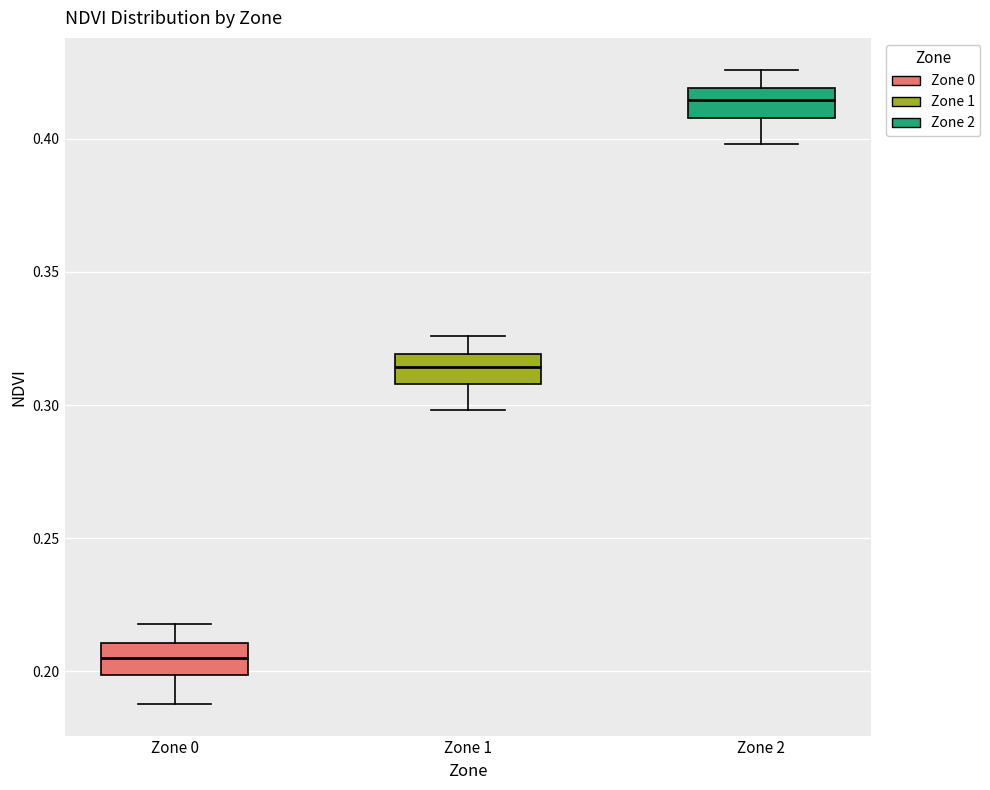

Which box has the highest median line?

Zone 2